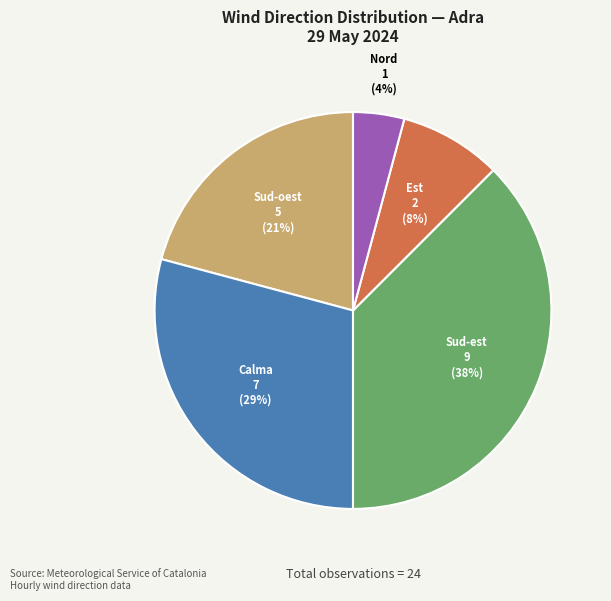

Is it true that Sud-est is 21% of the pie?

False